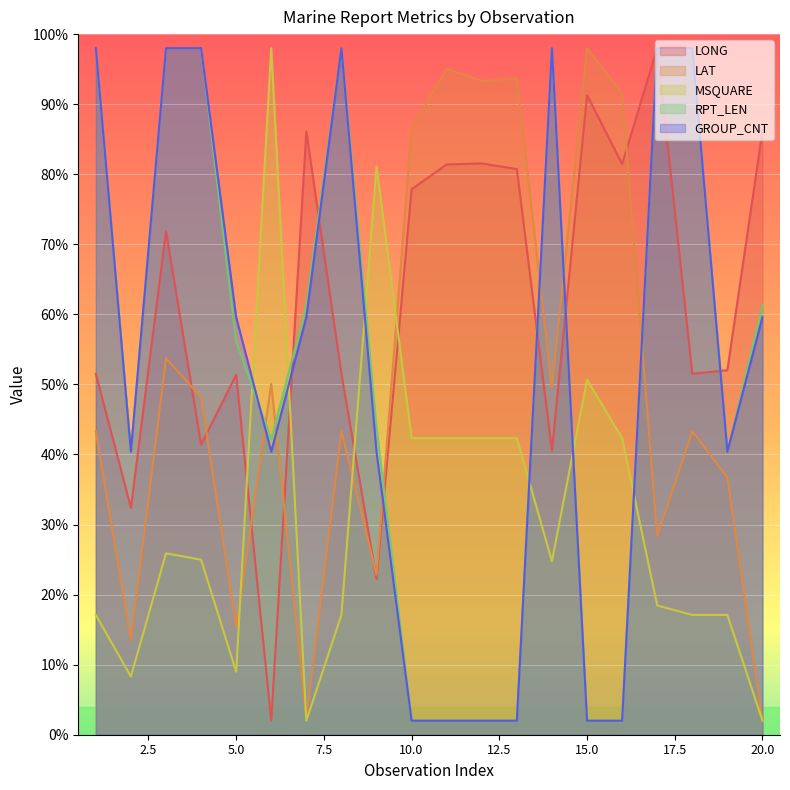

Which series has the largest total across all categories?

LONG